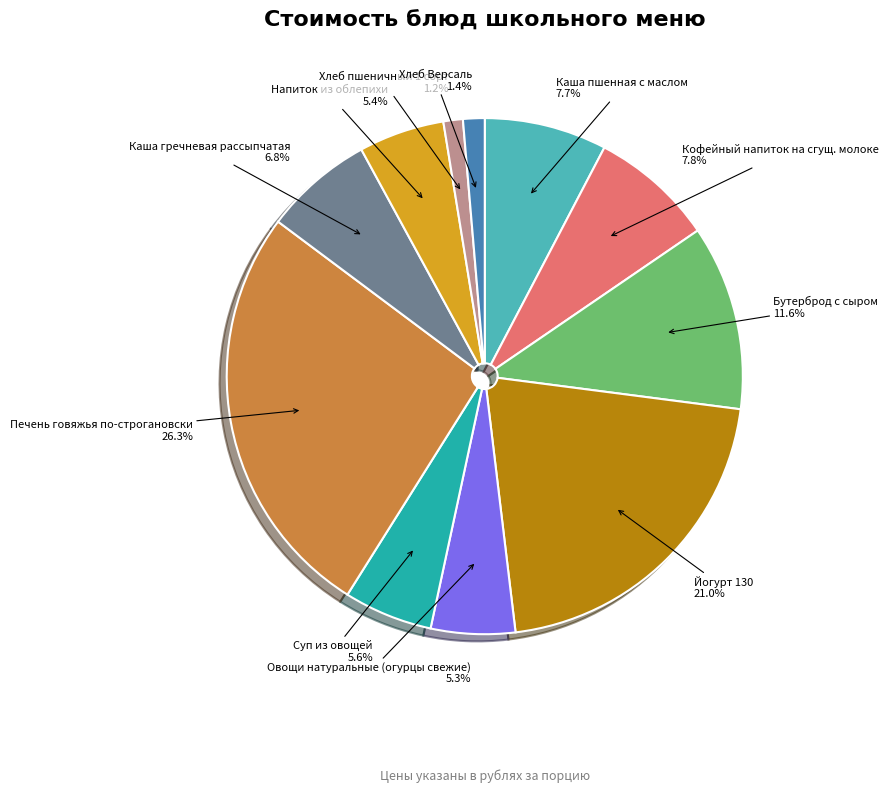

To the nearest percent, what is the difference between the Суп из овощей and Каша гречневая рассыпчатая slice percentages?

1%